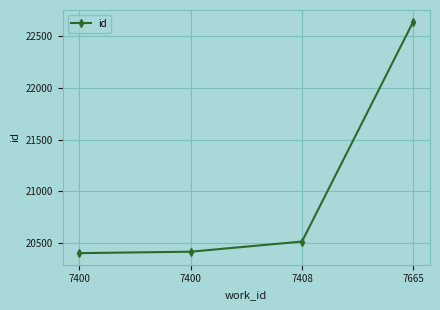

True or false: the data shows 30741 at 7400.

False